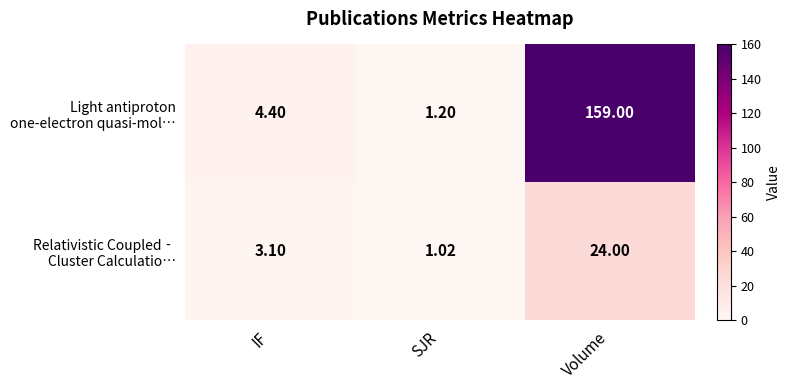

At which category is the sum across all series the highest?

Volume